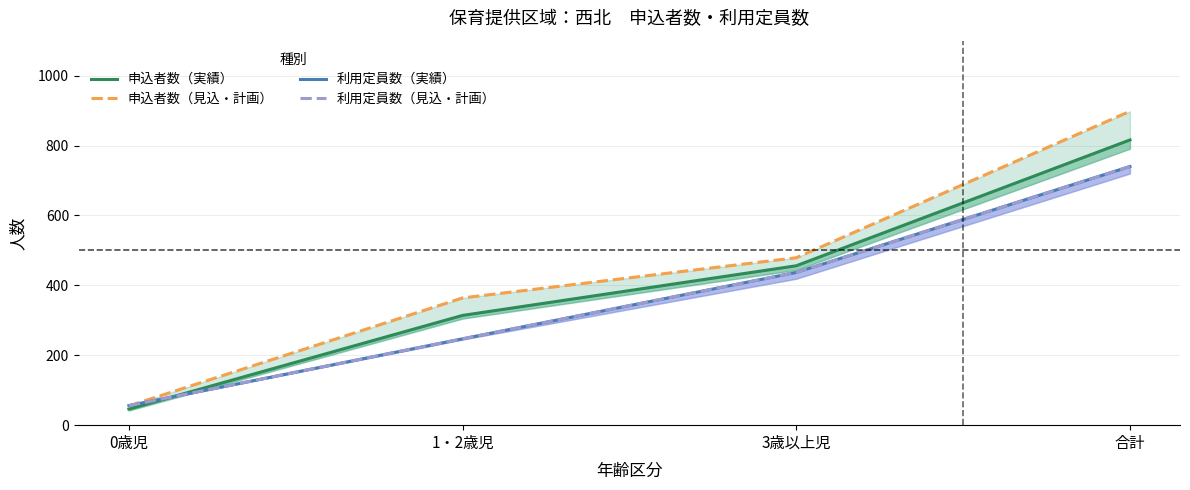

The value of 利用定員数（実績） at 0歳児 is 36. True or false?

False